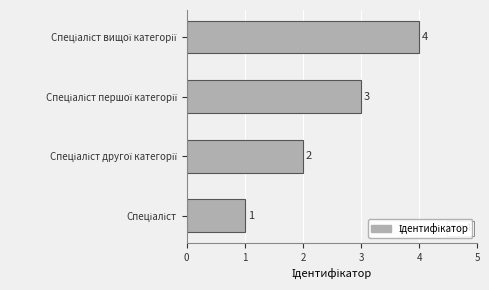

Count the values in the range 2 to 4.

3